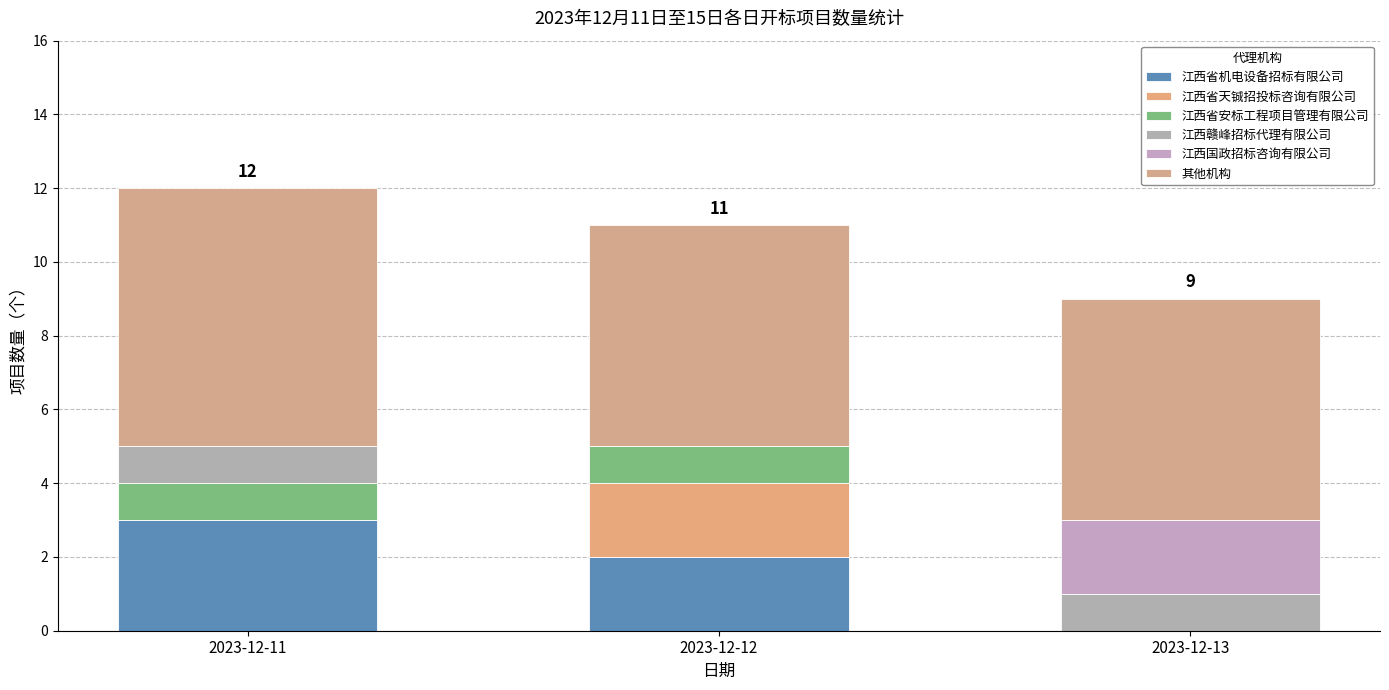

At which category is the sum across all series the highest?

2023-12-11